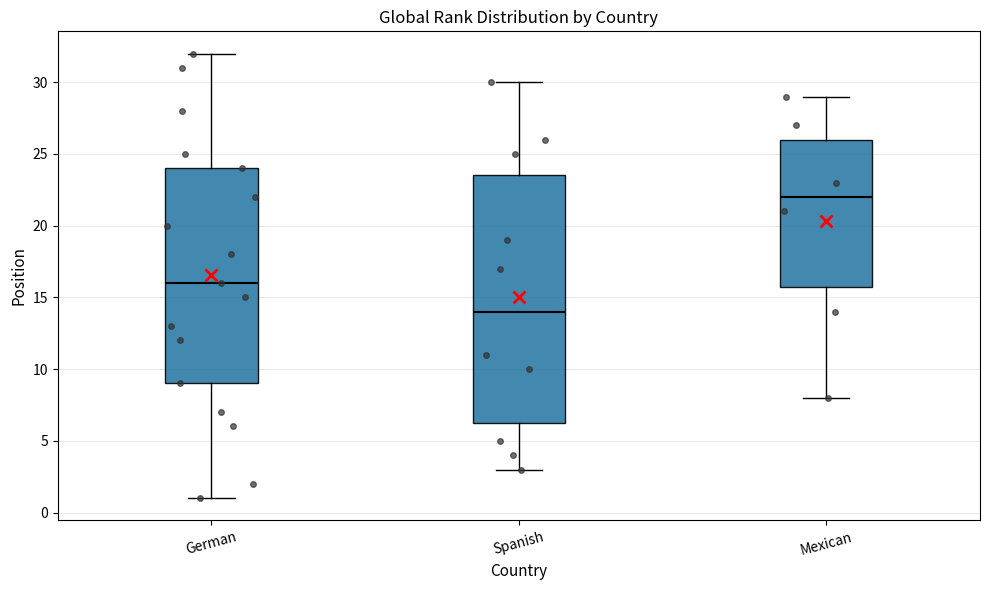

Which box has the lowest median line?

Spanish